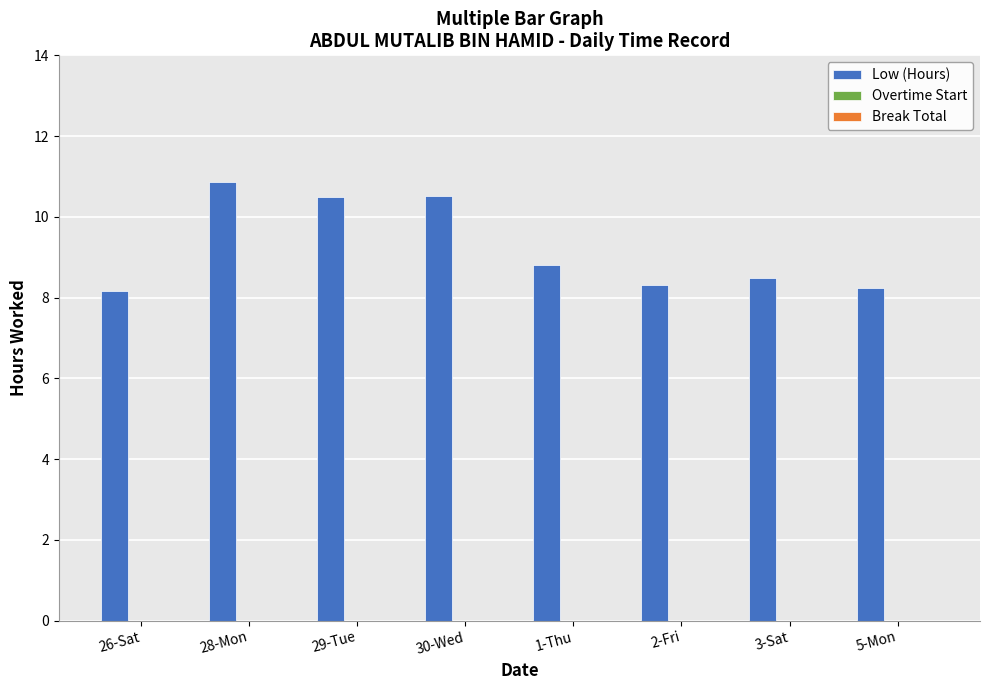

Approximately how many times larger is the value at 3-Sat compared to 5-Mon?

1.0